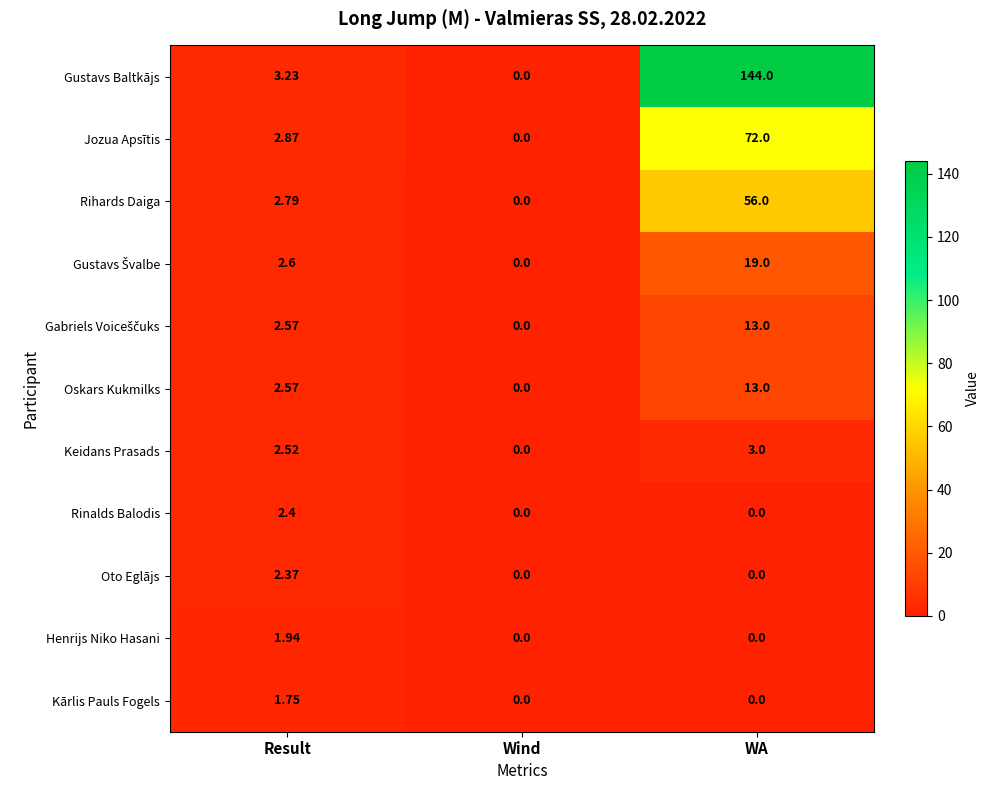

Which category has the lowest value in the Jozua Apsītis series?

Wind